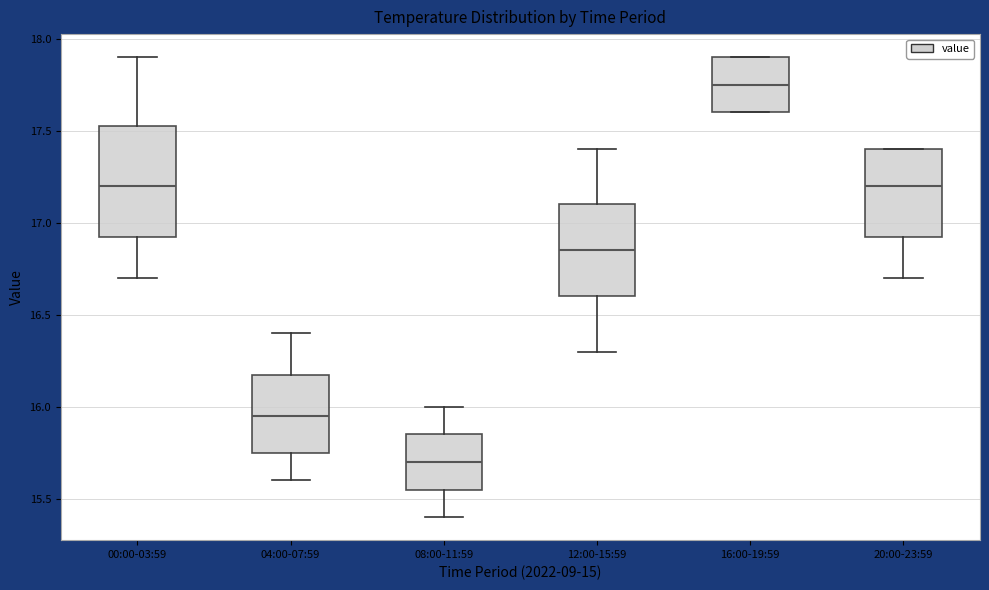

Reading left to right, transcribe this box plot: for each box, give where its median line is, the range the box spans, and where its two whiskers end, as read against the y-axis. The values are not printed on the chart, so give them approximately, as read against the axis.

00:00-03:59: median 17.20, box 16.95 to 17.55, whiskers 16.70 to 17.90
04:00-07:59: median 15.95, box 15.75 to 16.20, whiskers 15.60 to 16.40
08:00-11:59: median 15.70, box 15.55 to 15.85, whiskers 15.40 to 16.00
12:00-15:59: median 16.85, box 16.60 to 17.10, whiskers 16.30 to 17.40
16:00-19:59: median 17.75, box 17.60 to 17.90, whiskers 17.60 to 17.90
20:00-23:59: median 17.20, box 16.95 to 17.40, whiskers 16.70 to 17.40